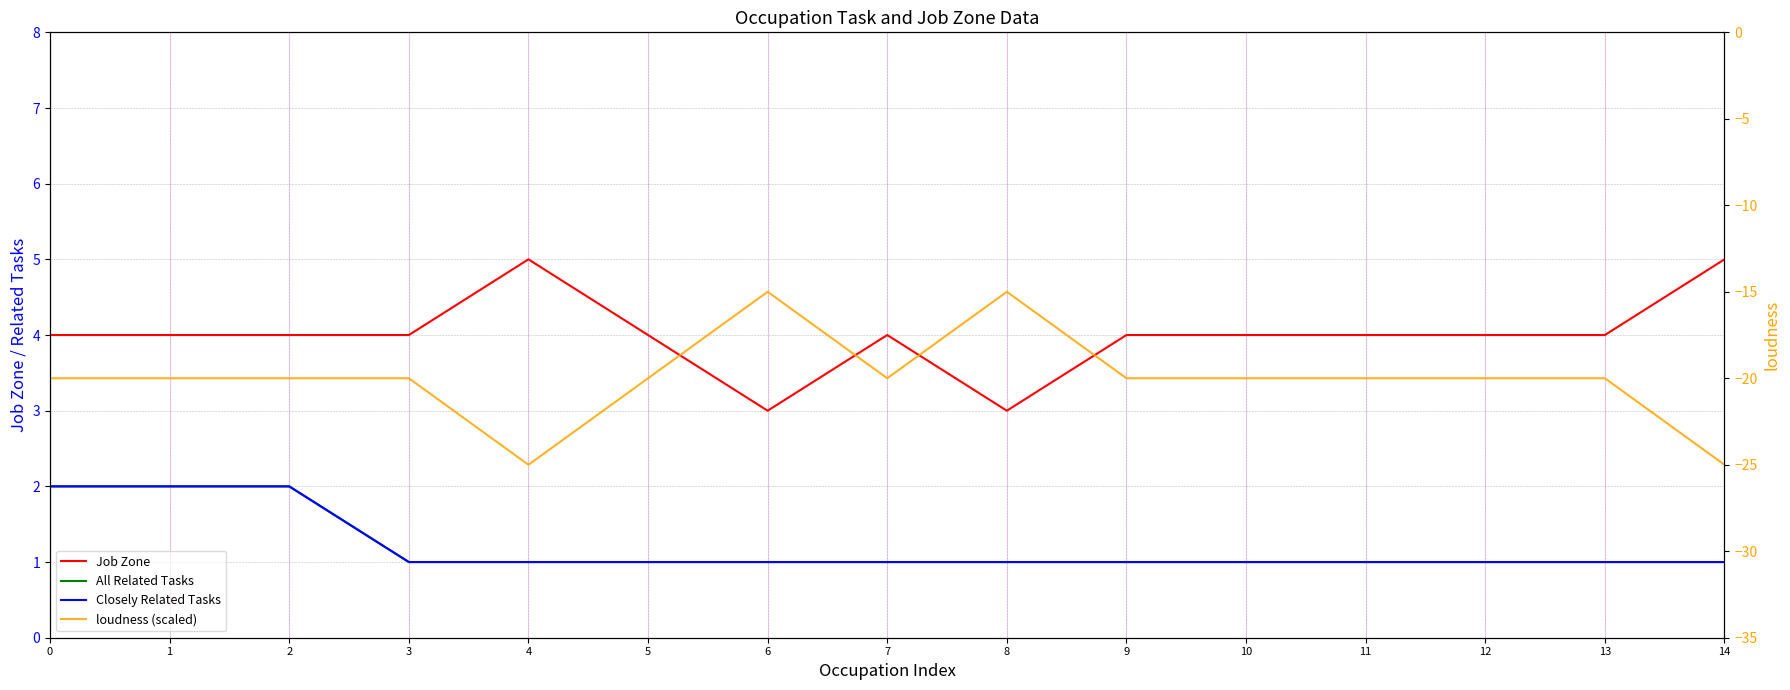

Which label corresponds to the largest value in the chart?

4